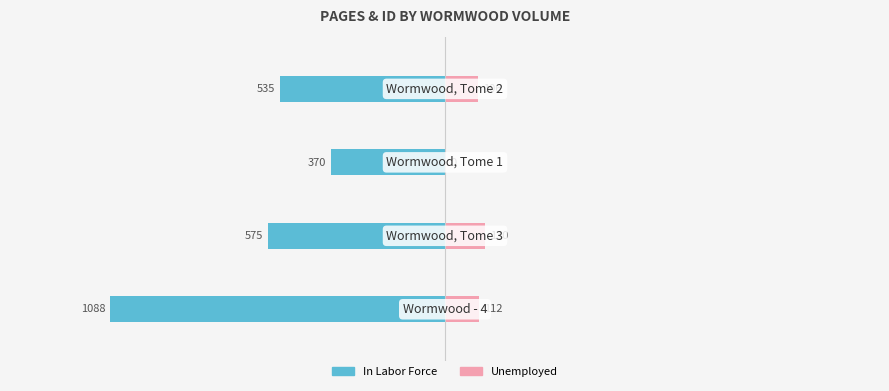

What is the difference between the second highest and minimum values in the Unemployed series?

10.3